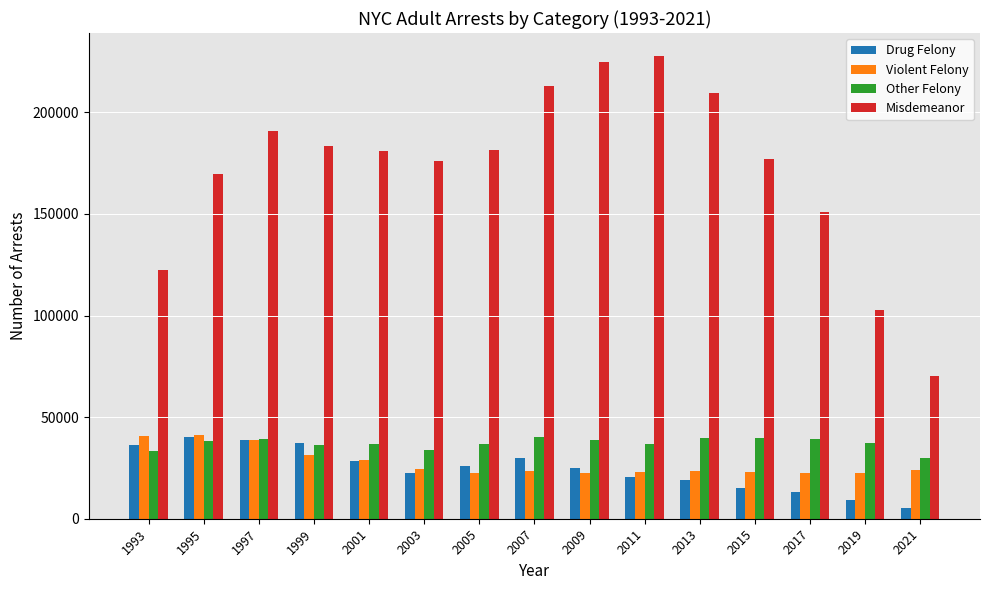

Between 1997 and 2003, which series saw the biggest shift?

Drug Felony